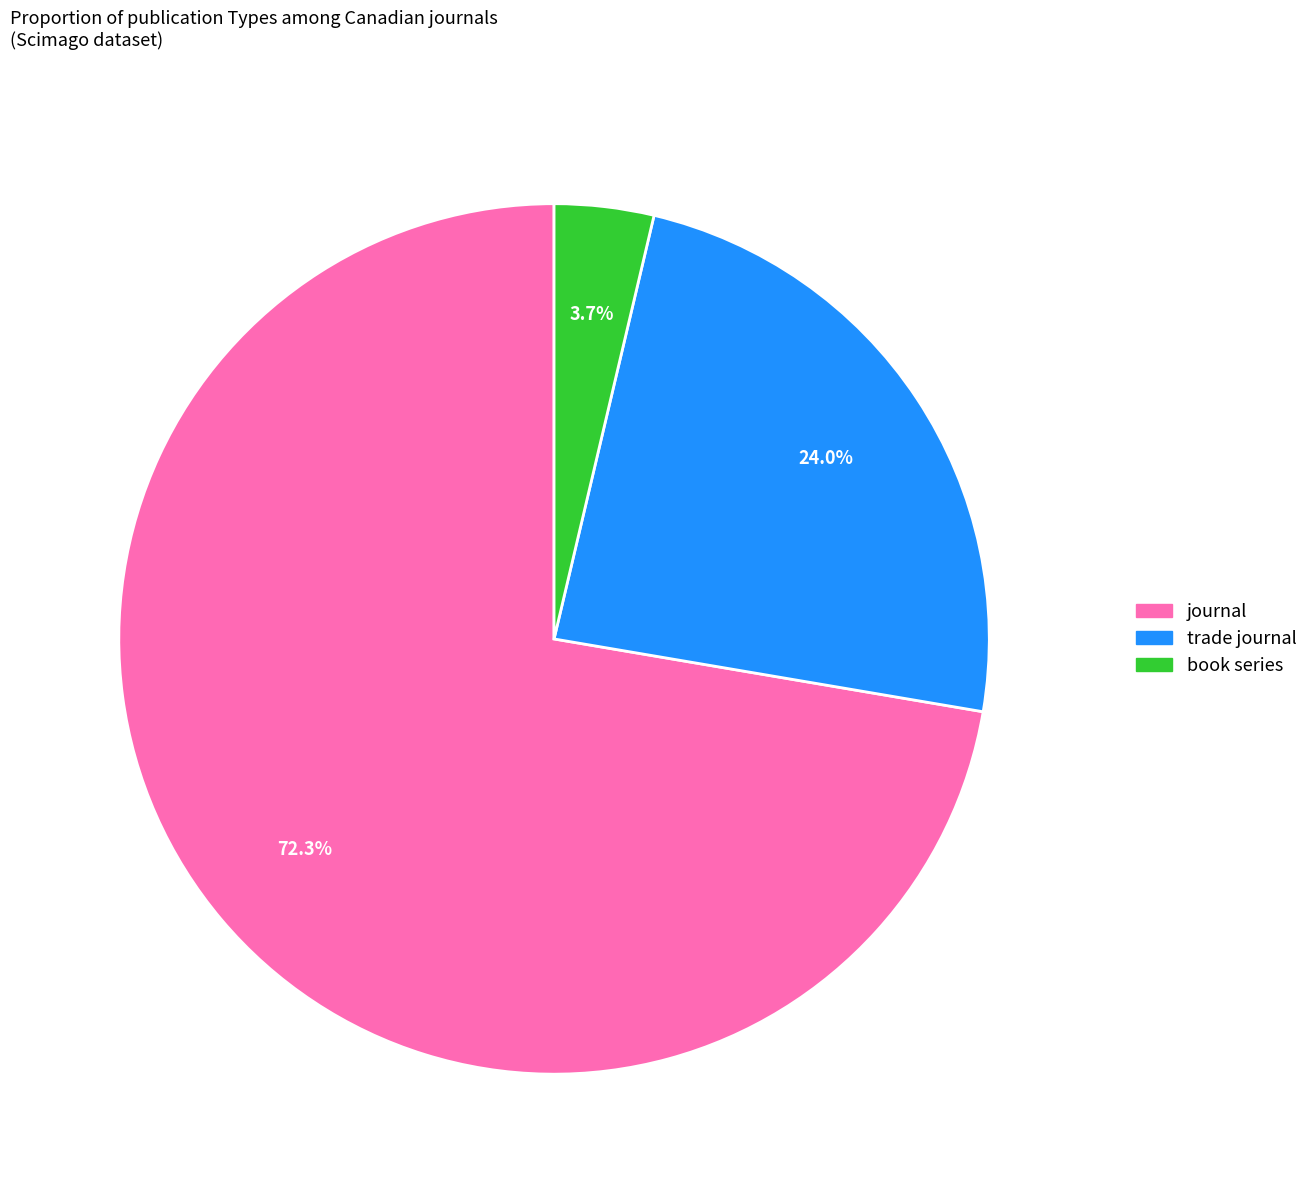

What is the smallest slice in the pie chart?

book series